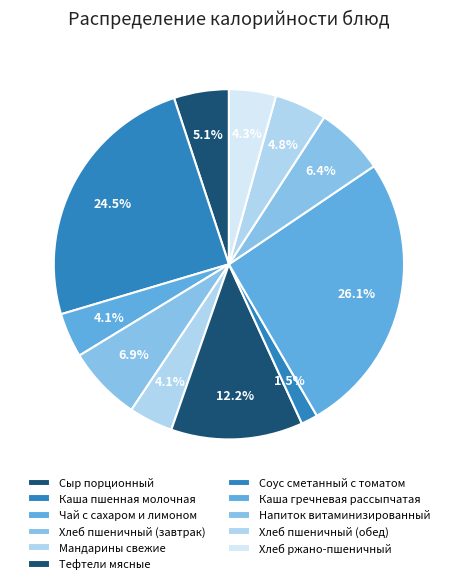

Is there any slice that represents more than half of the pie?

No